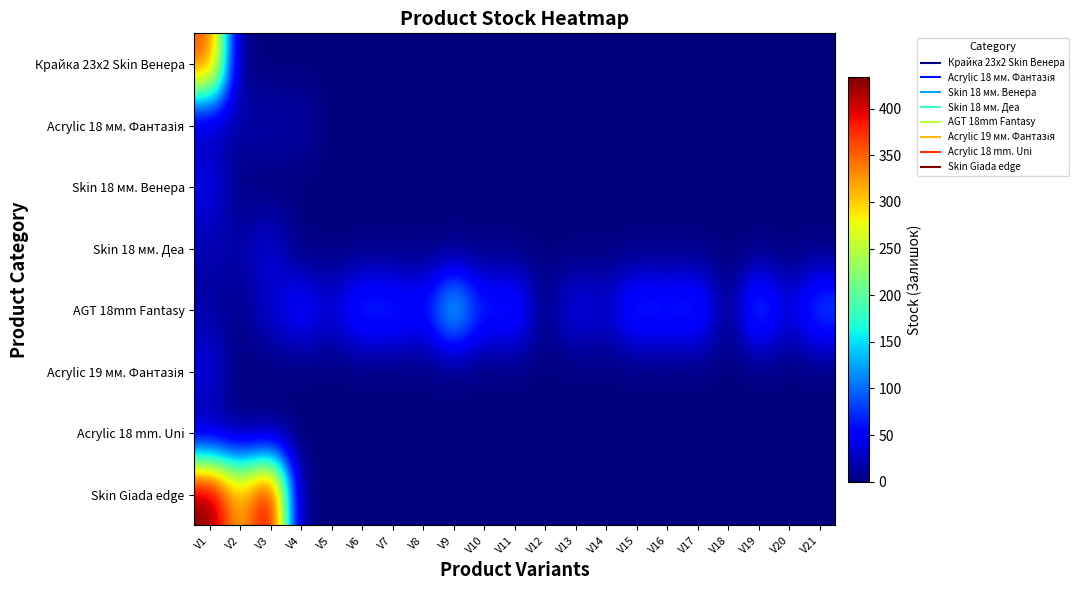

What is the maximum value shown in the chart?

434